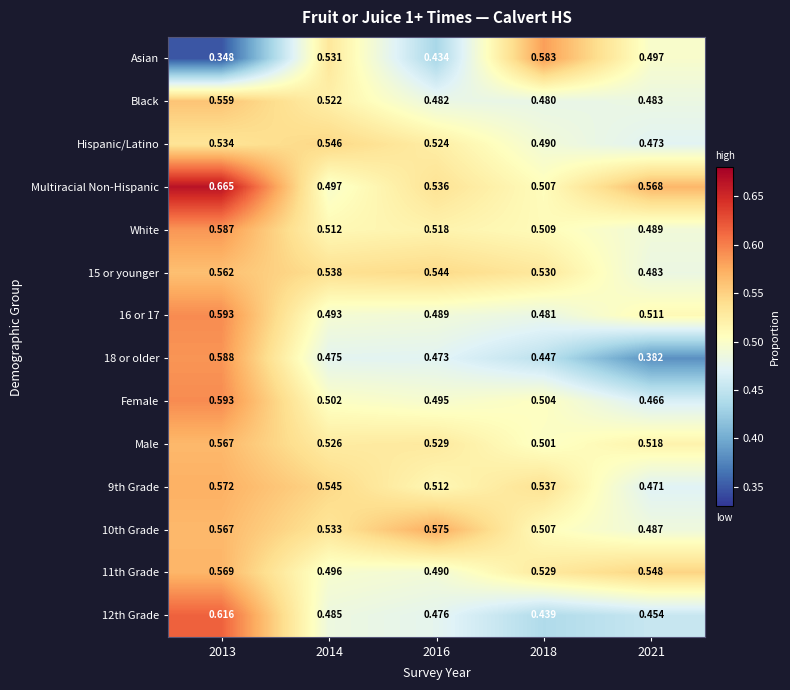

Which series has the widest spread of values?

Asian